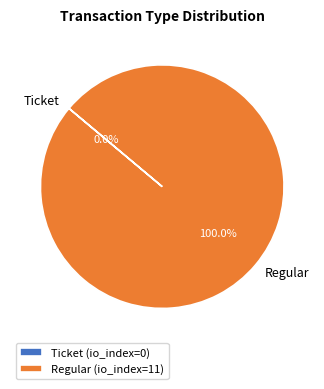

Which category has the biggest portion of the pie?

Regular